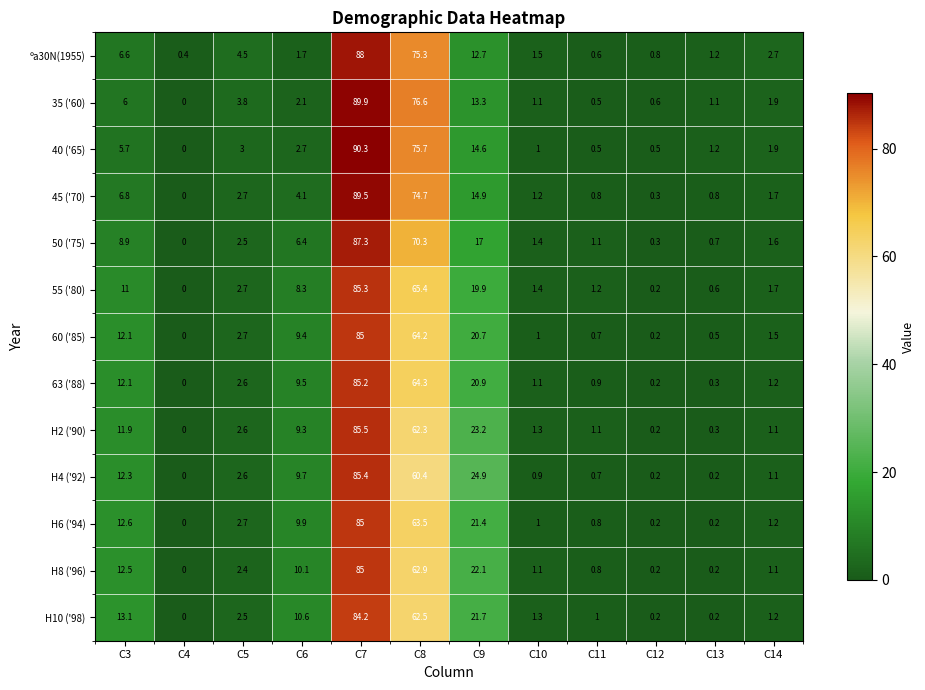

At which category is the sum across all series the highest?

C7